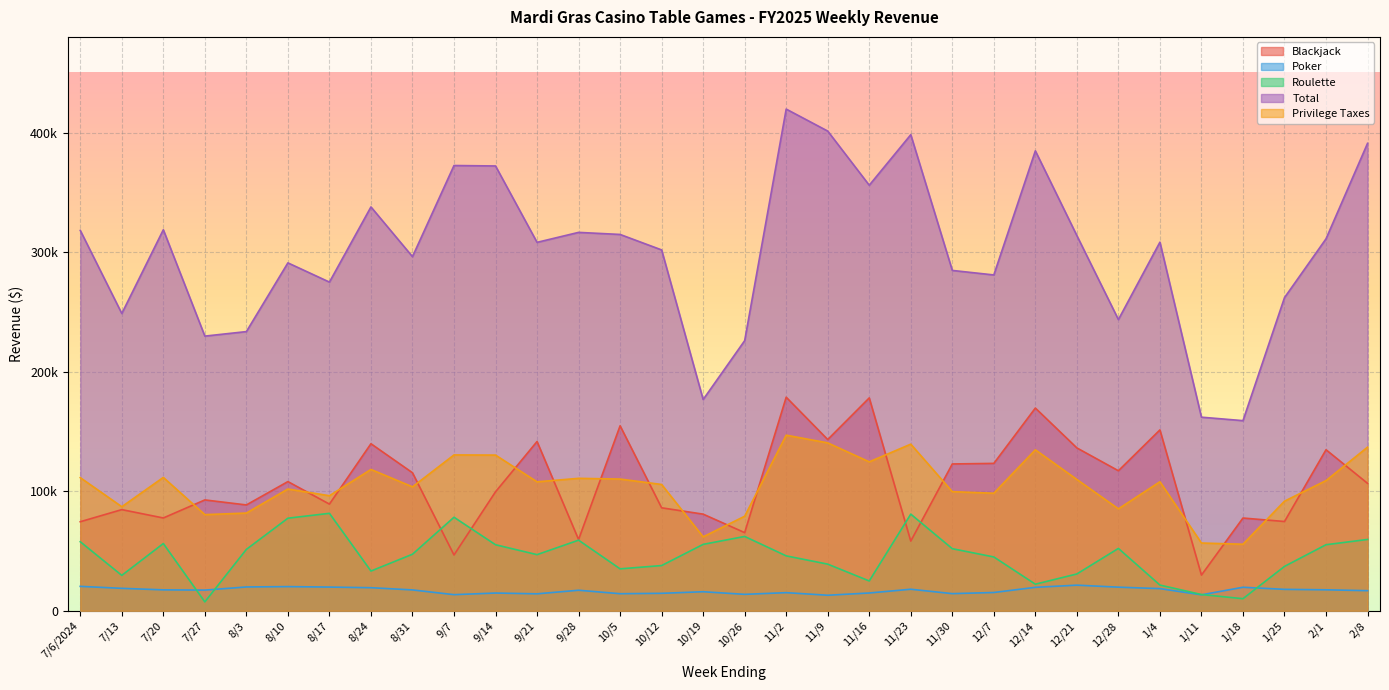

True or false: Privilege Taxes and Roulette cross at least once.

False